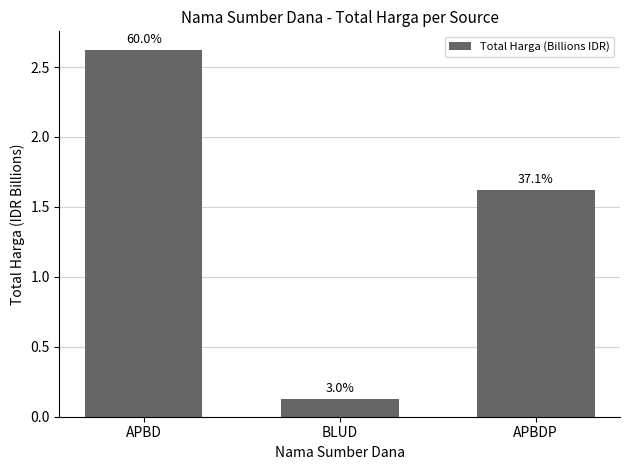

True or false: the data shows 2.6 at APBD.

True